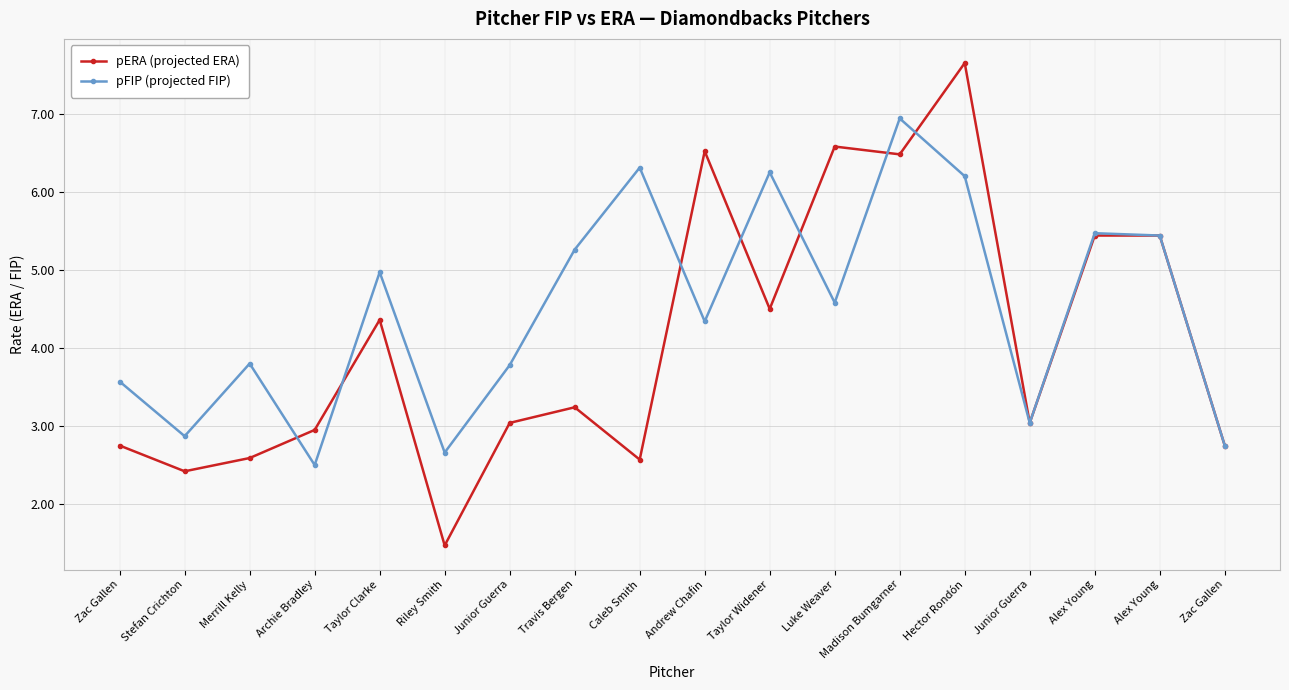

Does the chart have visible grid lines?

Yes